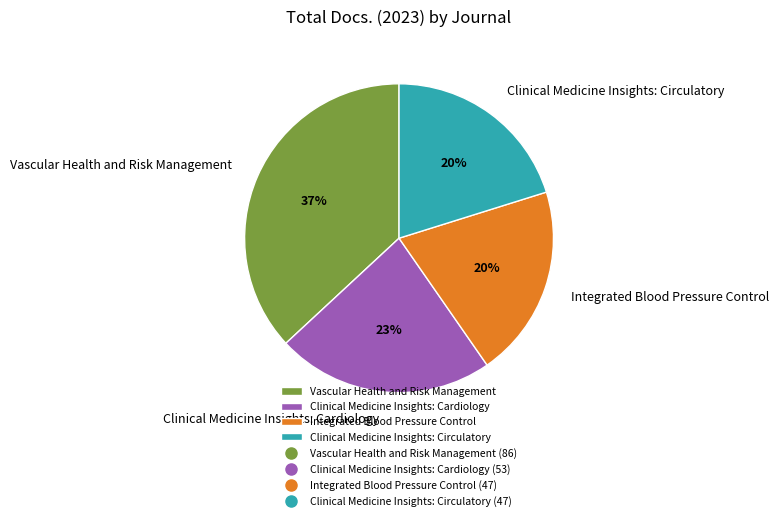

To the nearest percent, what percentage of the pie is Clinical Medicine Insights: Cardiology?

23%